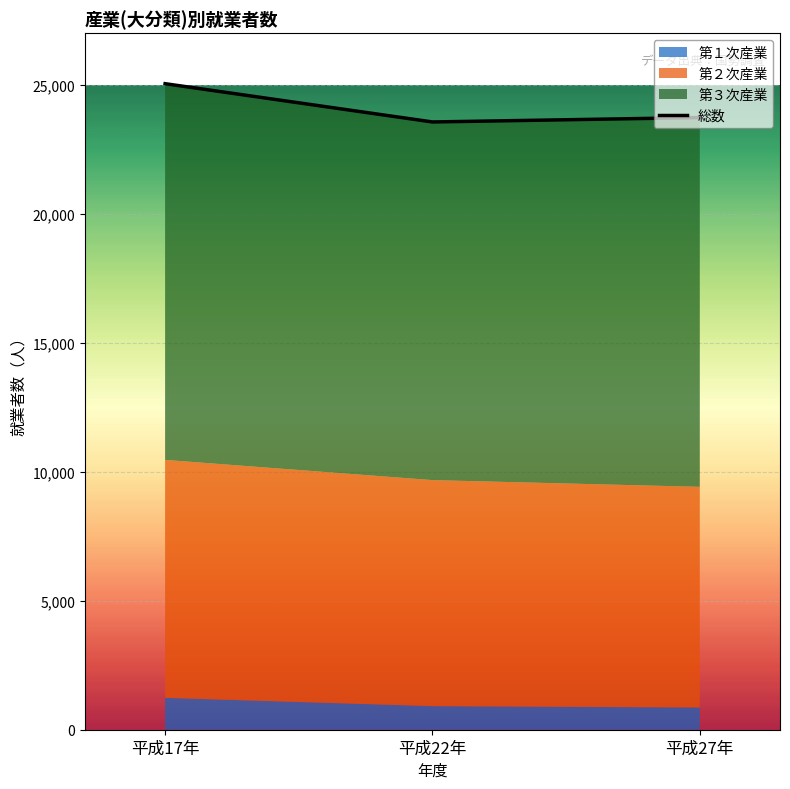

What is the value of the 第３次産業 point at the 3rd from the left?

14314